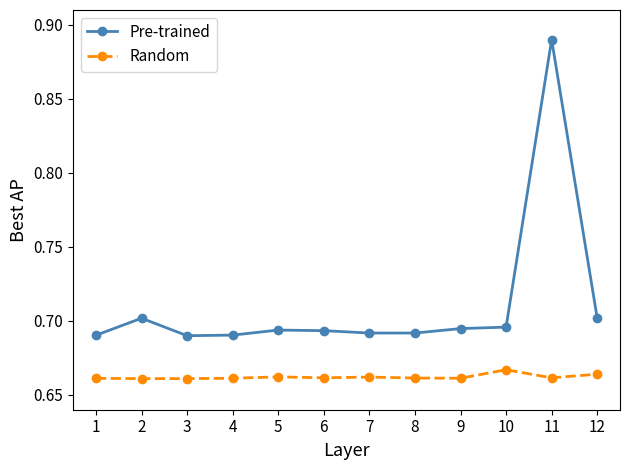

Which series has the widest spread of values?

Pre-trained